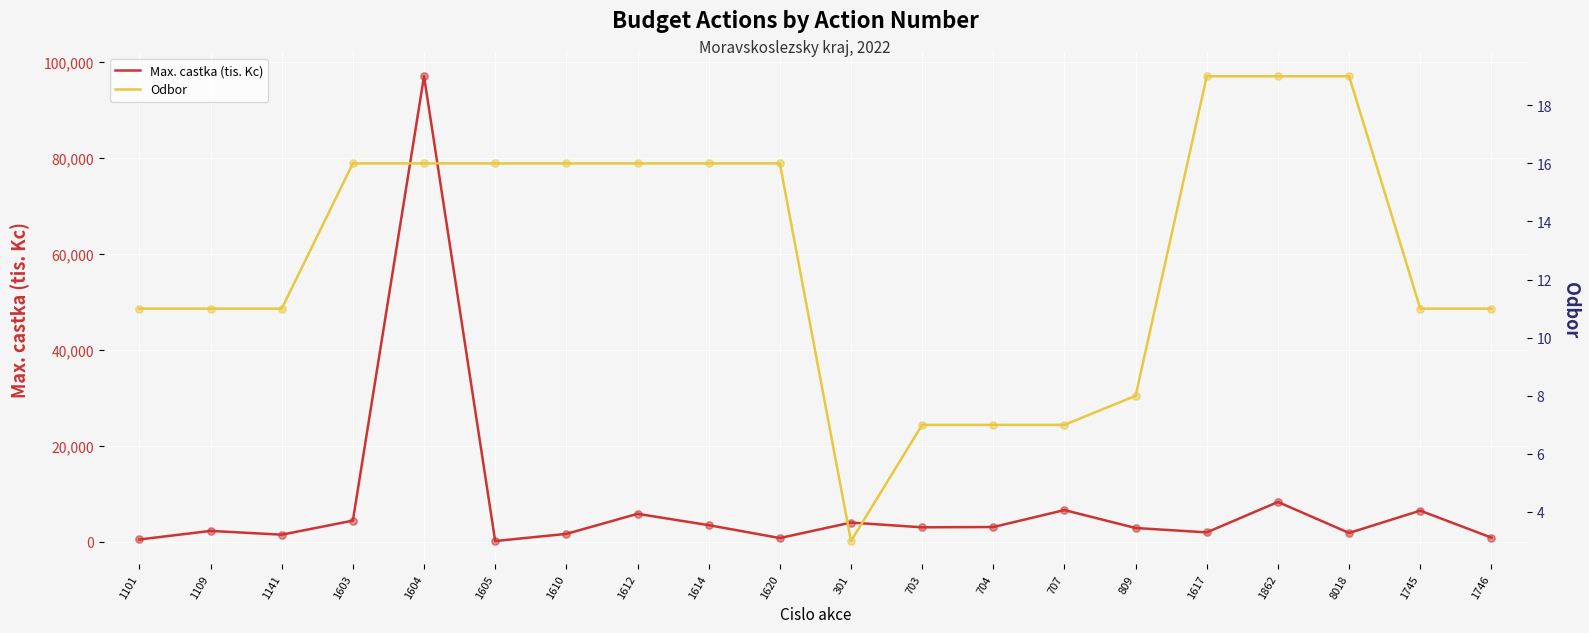

Which series reaches the minimum Y coordinate?

Odbor